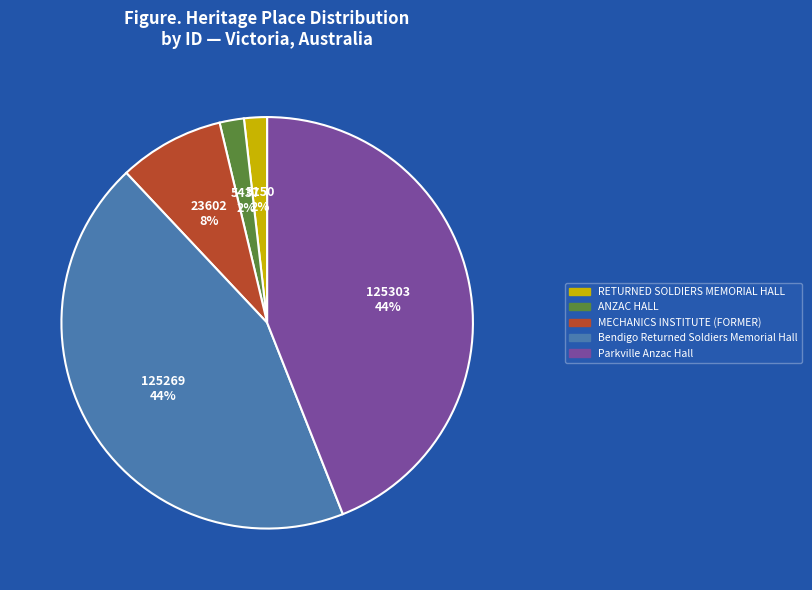

To the nearest percent, what is the difference between the MECHANICS INSTITUTE (FORMER) and ANZAC HALL slice percentages?

6%